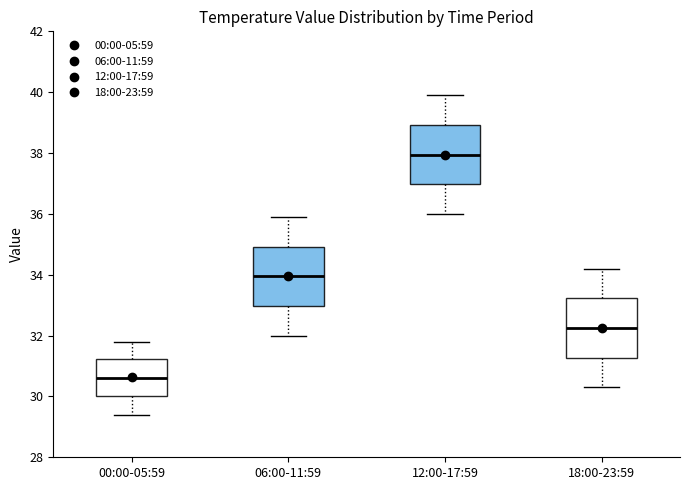

Reading left to right, transcribe this box plot: for each box, give where its median line is, the range the box spans, and where its two whiskers end, as read against the y-axis. The values are not printed on the chart, so give them approximately, as read against the axis.

00:00-05:59: median 30.6, box 30.0 to 31.2, whiskers 29.4 to 31.8
06:00-11:59: median 34.0, box 33.0 to 35.0, whiskers 32.0 to 36.0
12:00-17:59: median 38.0, box 37.0 to 39.0, whiskers 36.0 to 40.0
18:00-23:59: median 32.2, box 31.2 to 33.2, whiskers 30.4 to 34.2